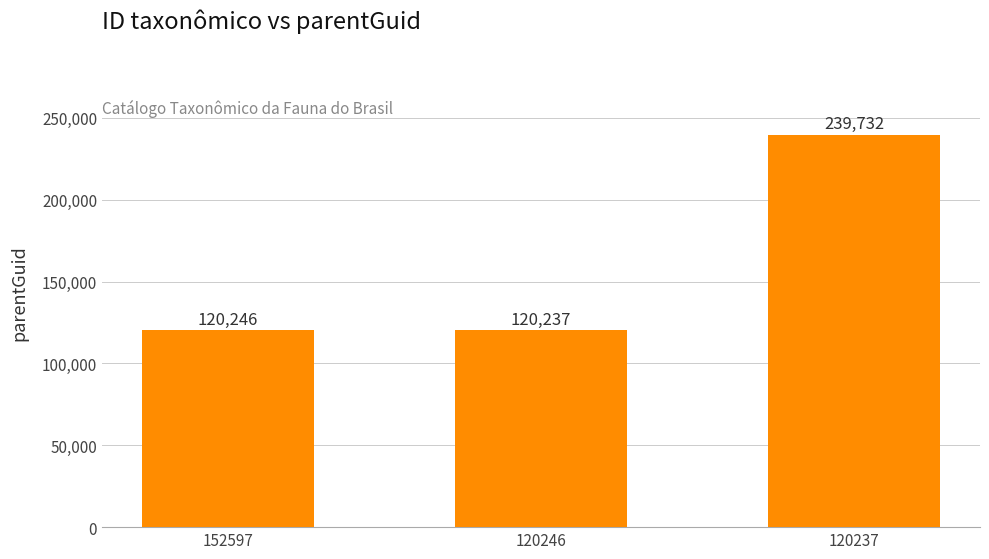

List the labels in order of value, smallest first.

120246, 152597, 120237